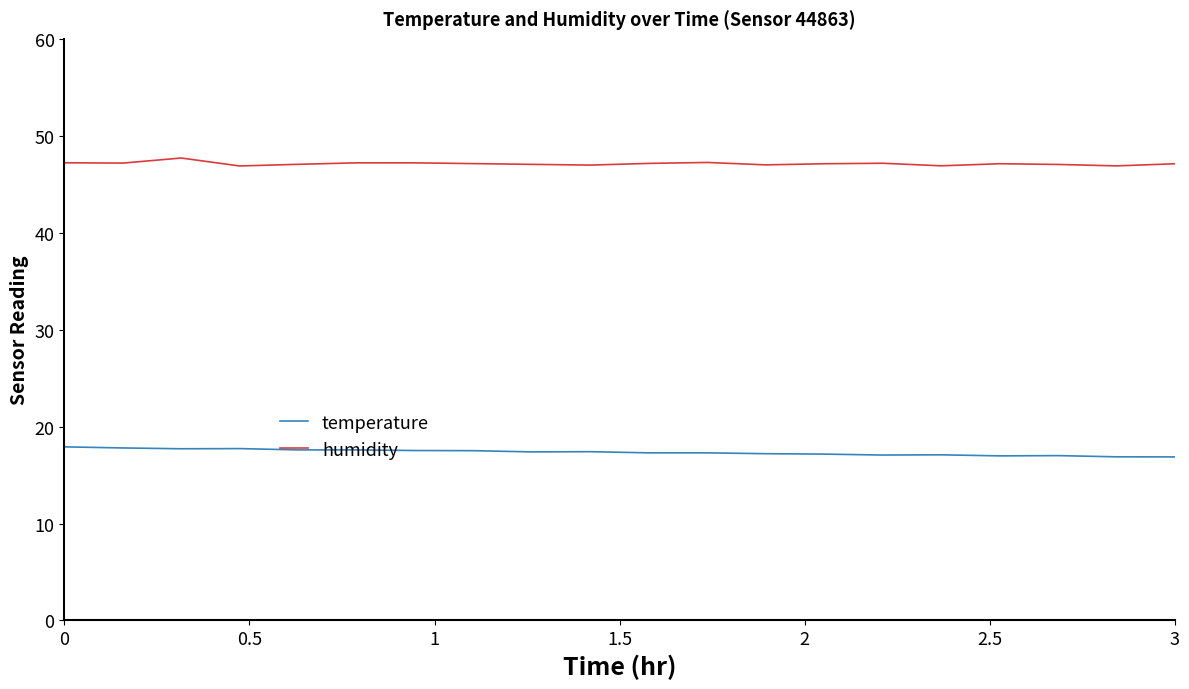

What are all the series names shown in the legend?

temperature, humidity